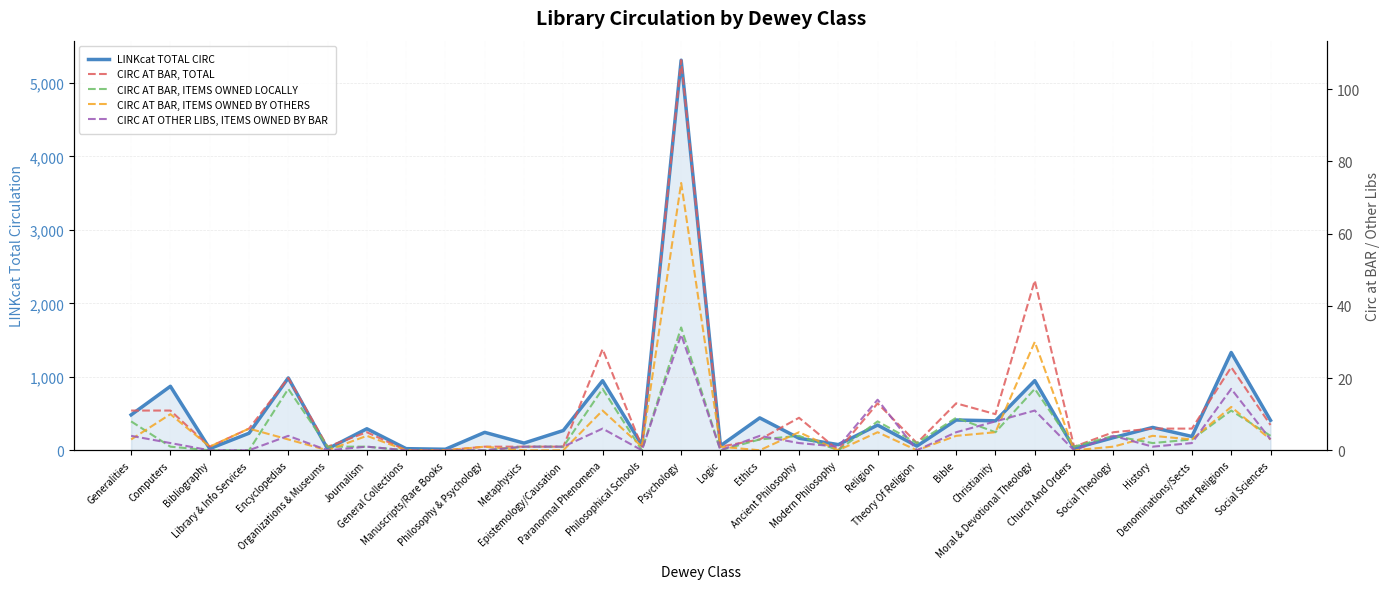

What is the label of the 19th point from the right?

Epistemology/Causation